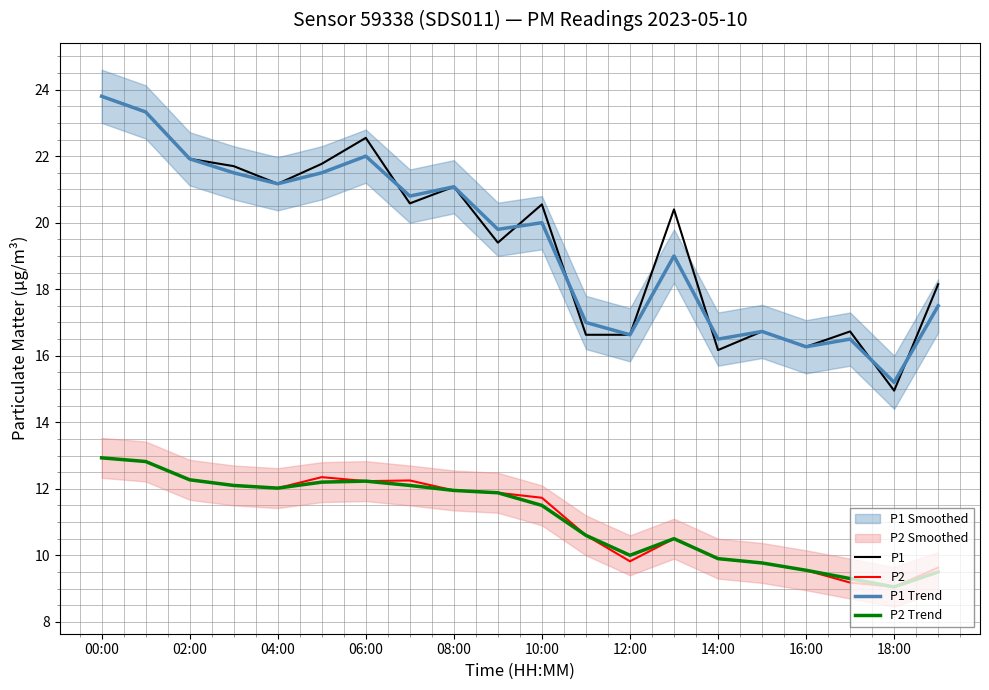

Is this an area chart (filled region under the line)?

No